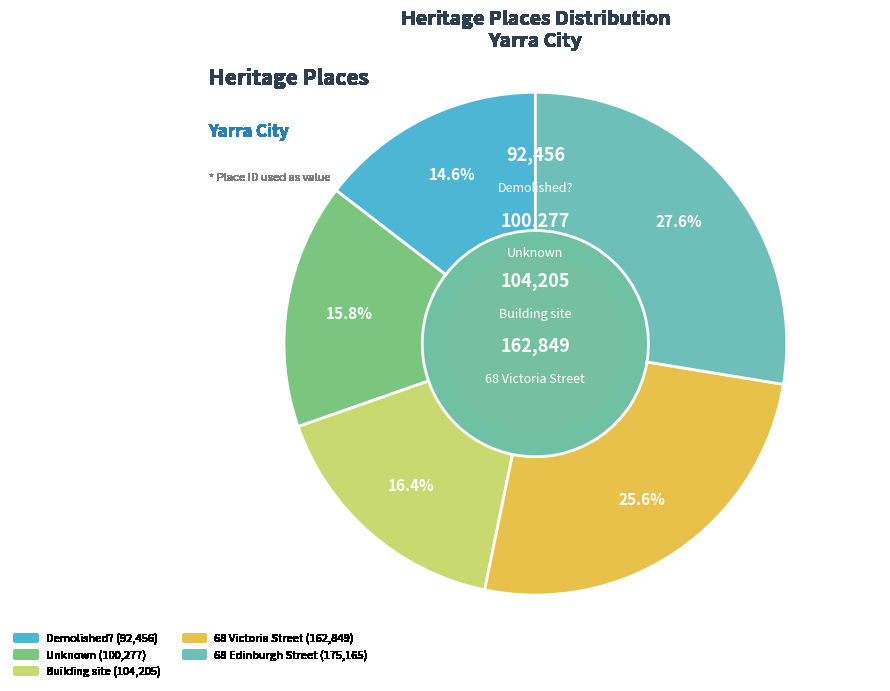

What is the ratio of the value at 68 Edinburgh Street to the value at Demolished??

1.9